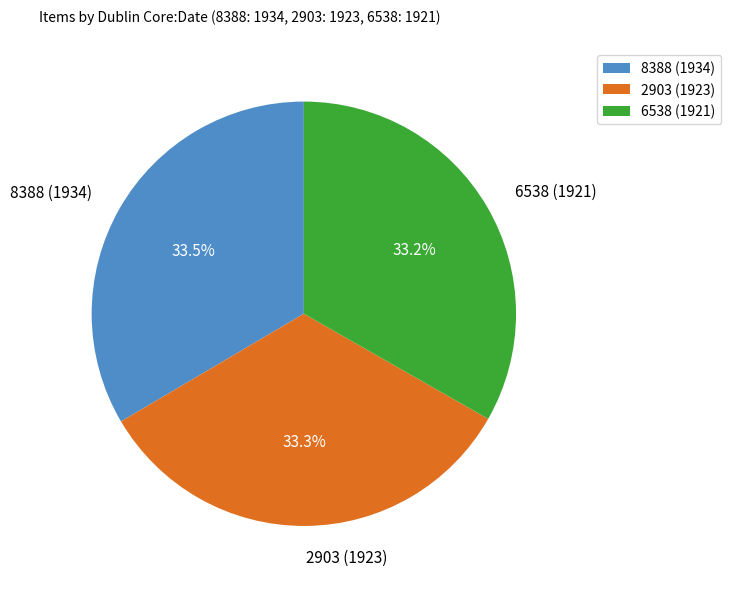

How many slices are in this pie chart?

3